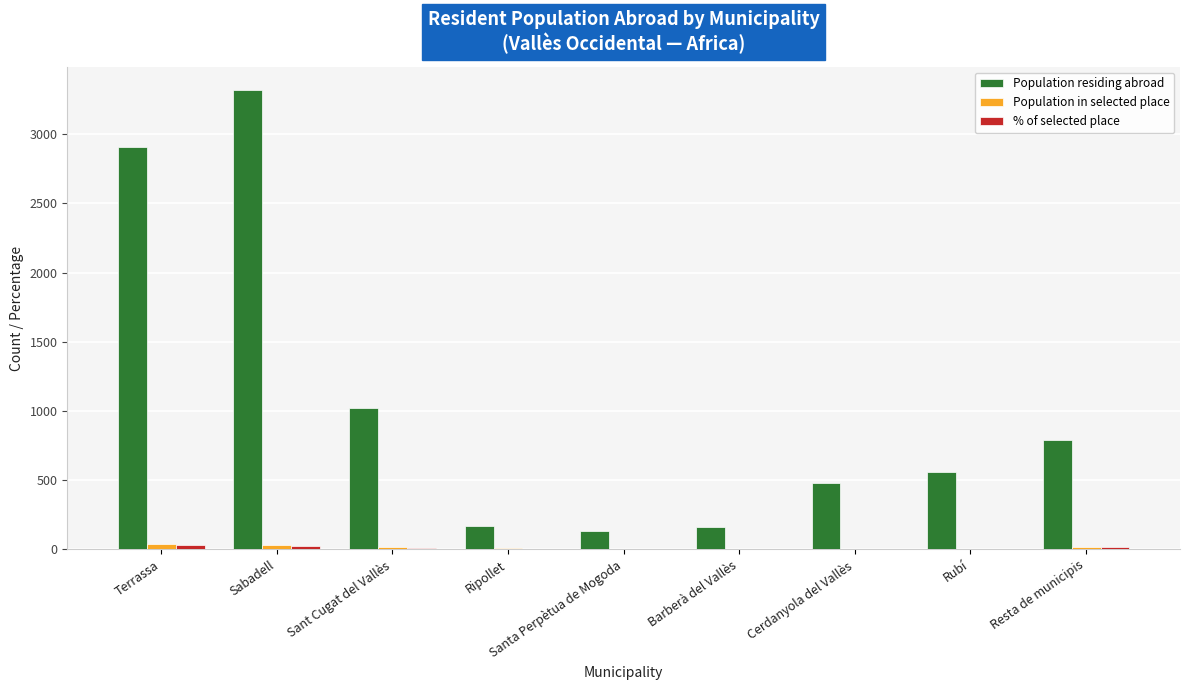

Which series has the largest total across all categories?

Population residing abroad